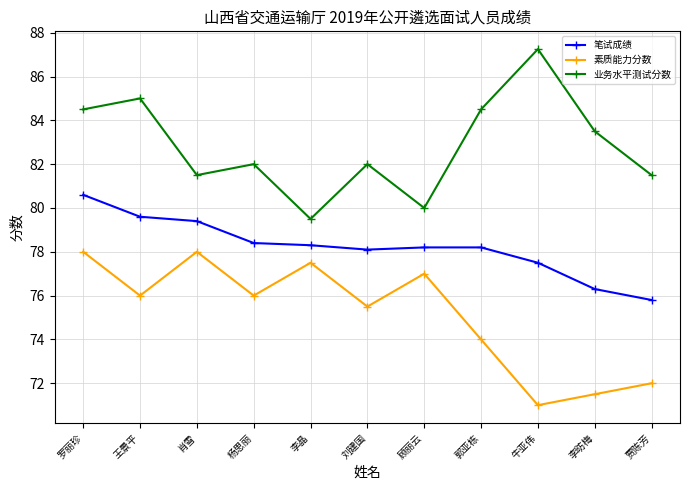

What value does the 笔试成绩 series have at 罗丽珍?

80.6